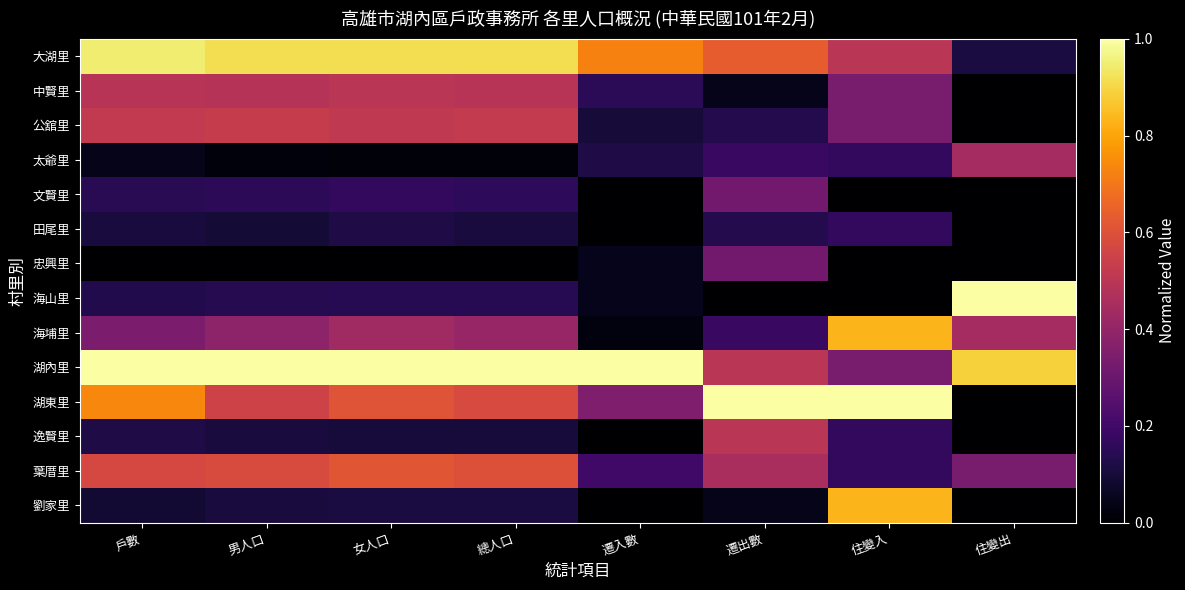

What is the total value across all series at 住變出?

3.2